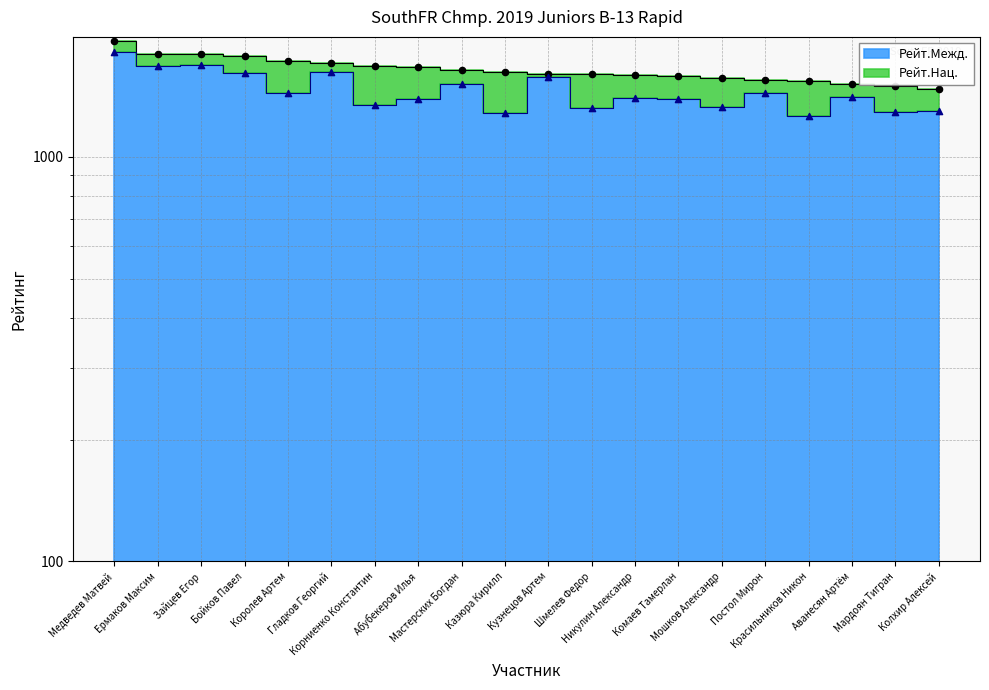

Which series contains the lowest Y value?

Рейт.Межд.